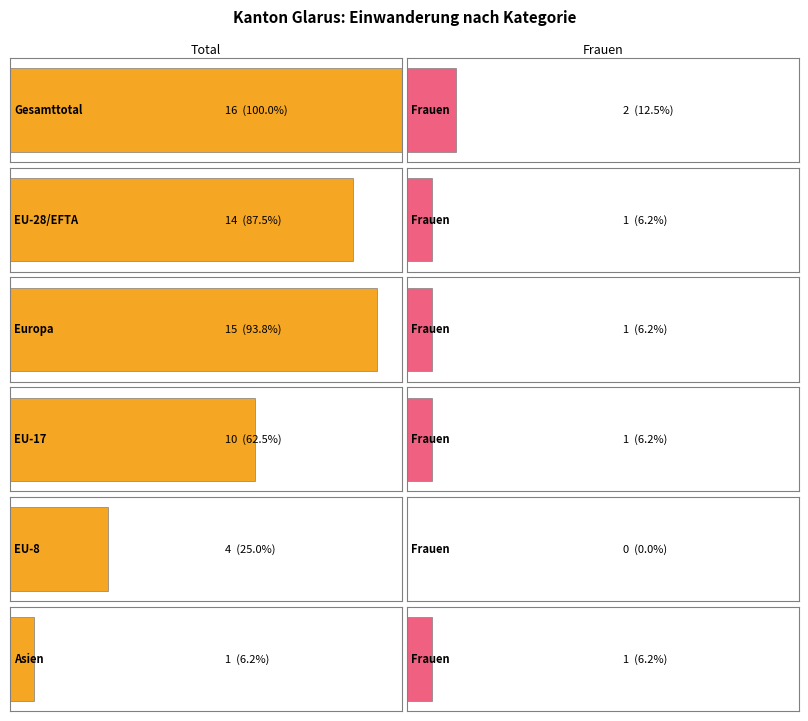

What is the average value of the Frauen series?

1